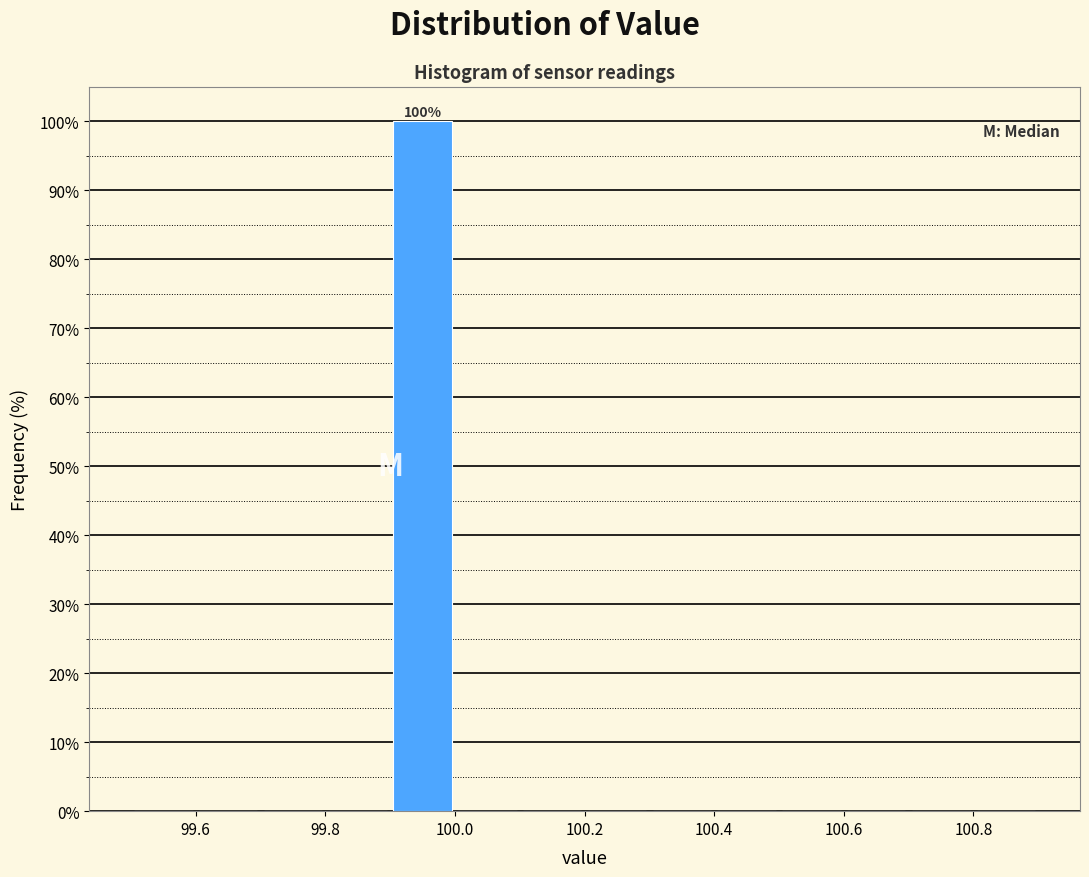

Which range on the x-axis has the tallest bar?

99.9 to 100.0